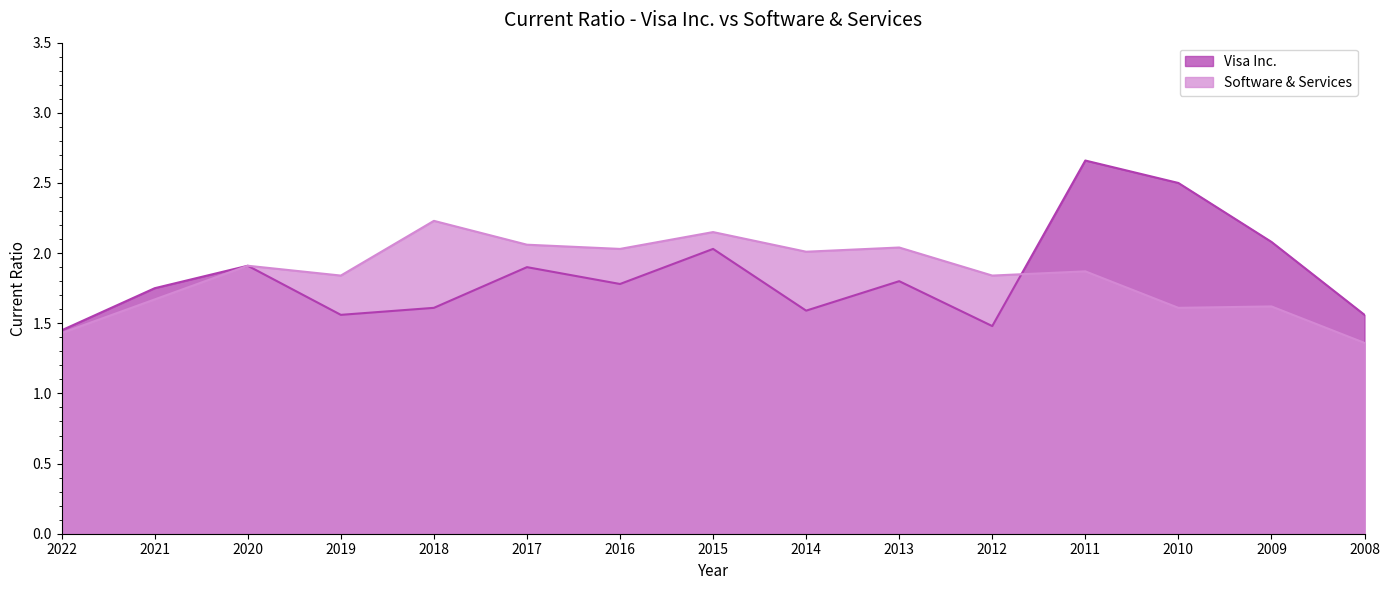

At which category is the sum across all series the highest?

2011